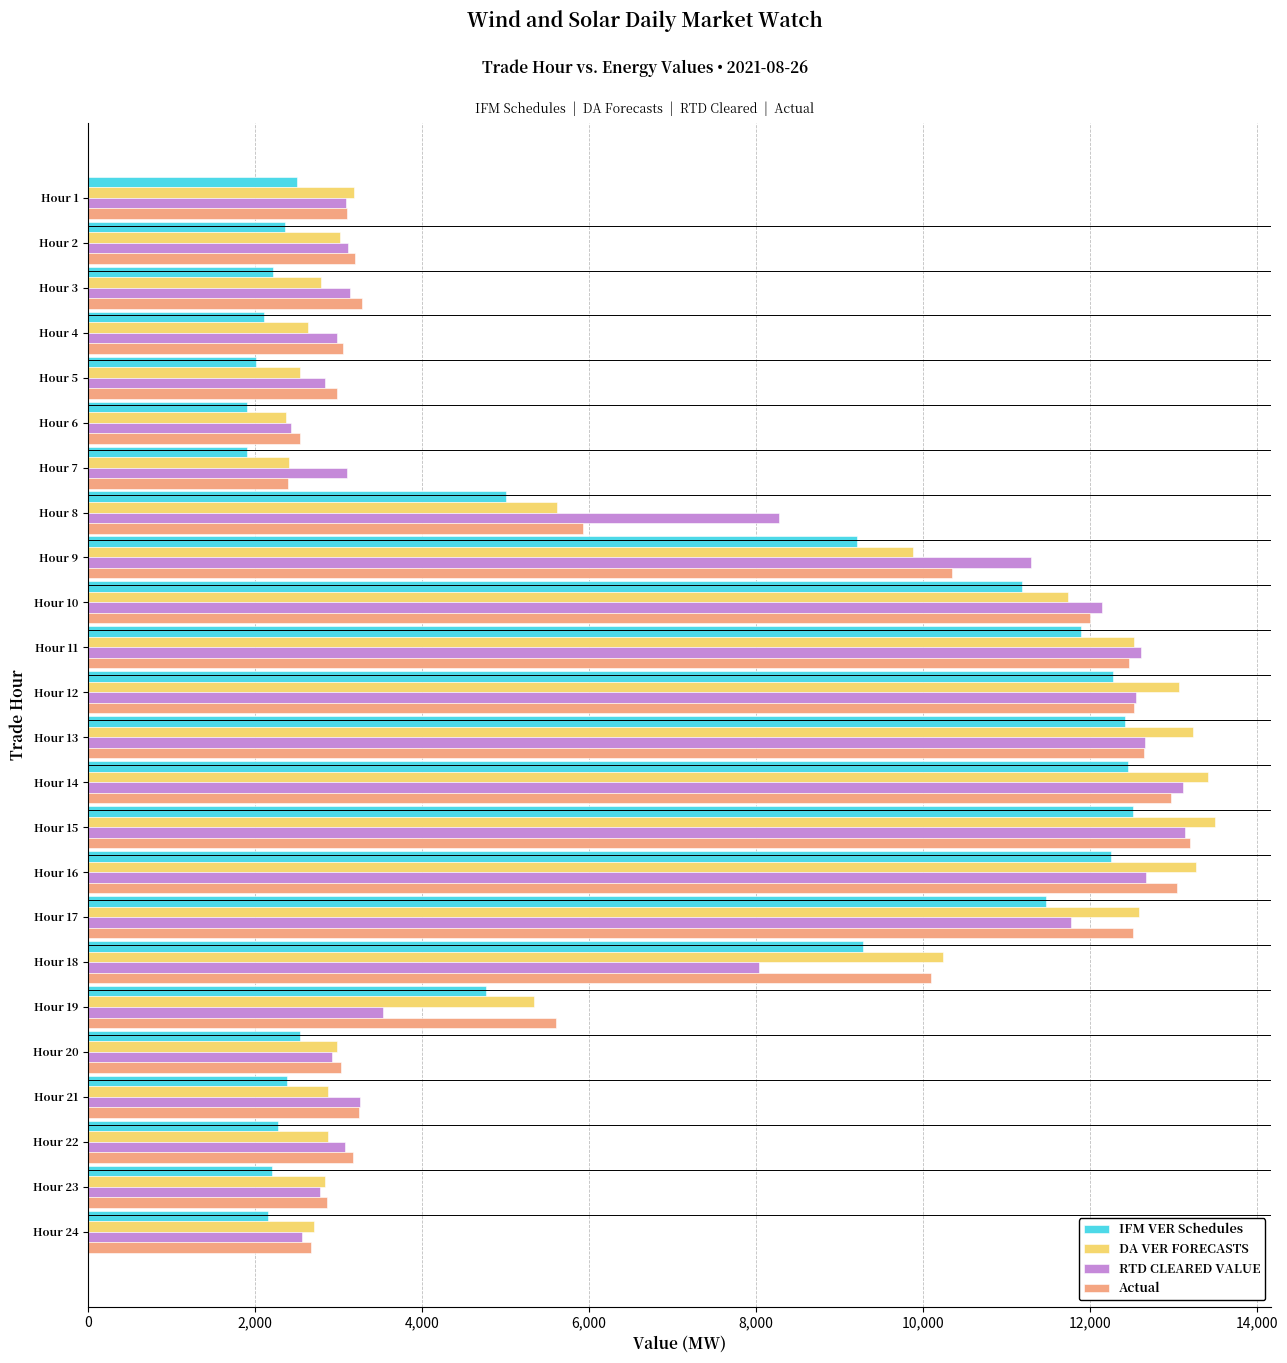

How many values in the Actual series are below 5602?

12